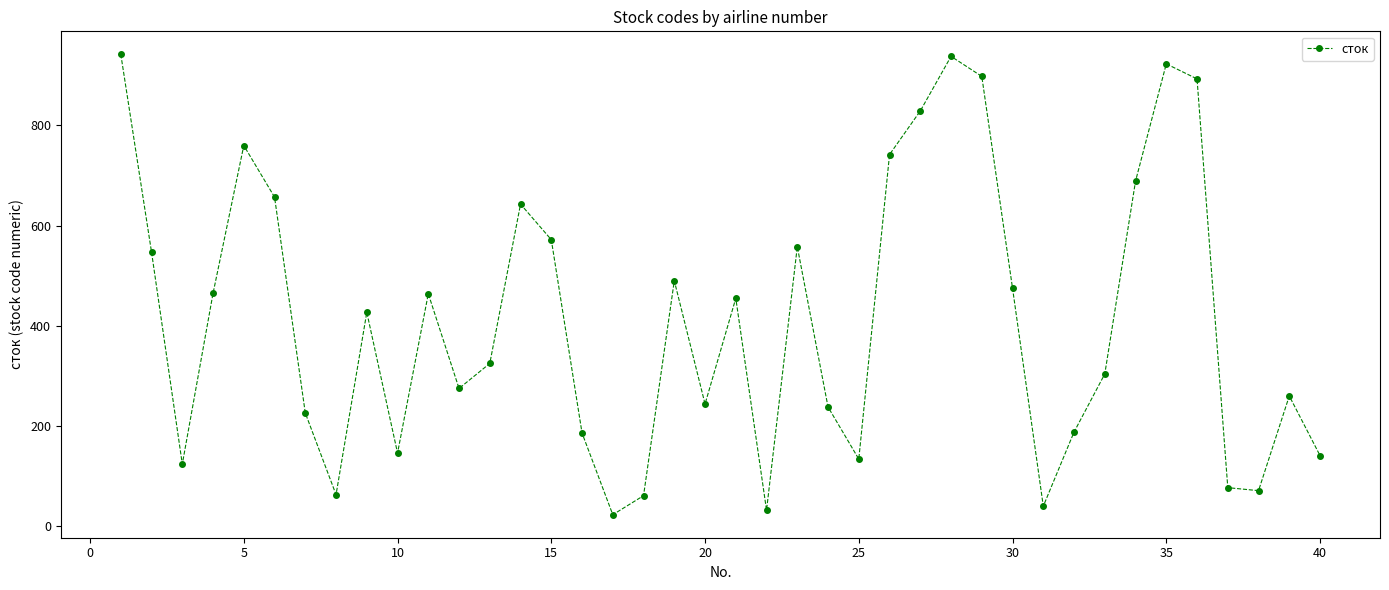

What is the value of the 3rd point from the left?

124